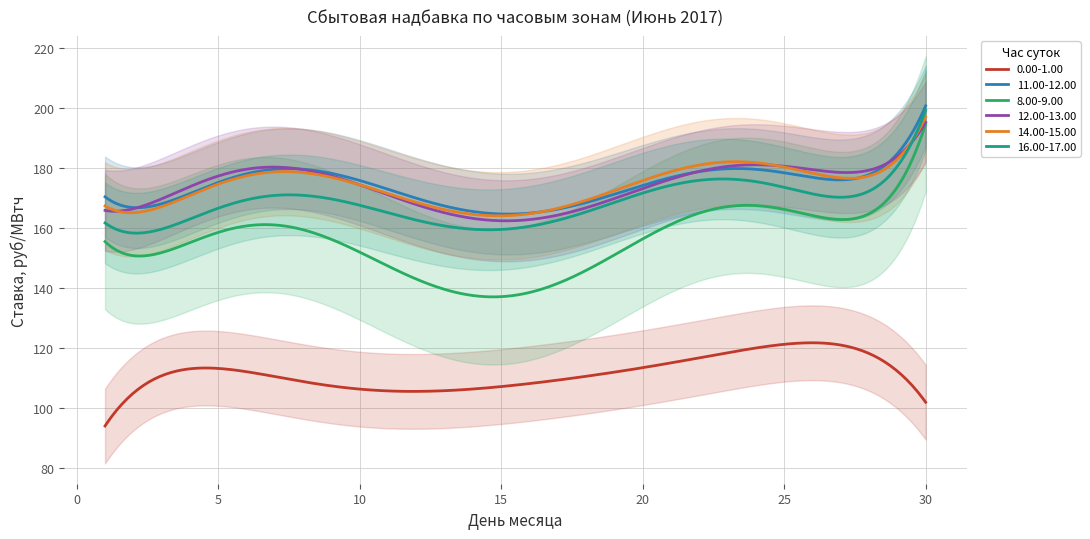

What is the difference between the maximum and minimum values in the 8.00-9.00 series?

57.7